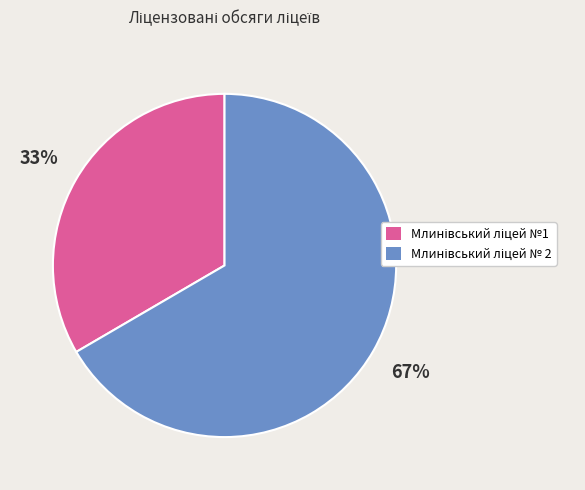

Is there a majority slice in this chart?

Yes